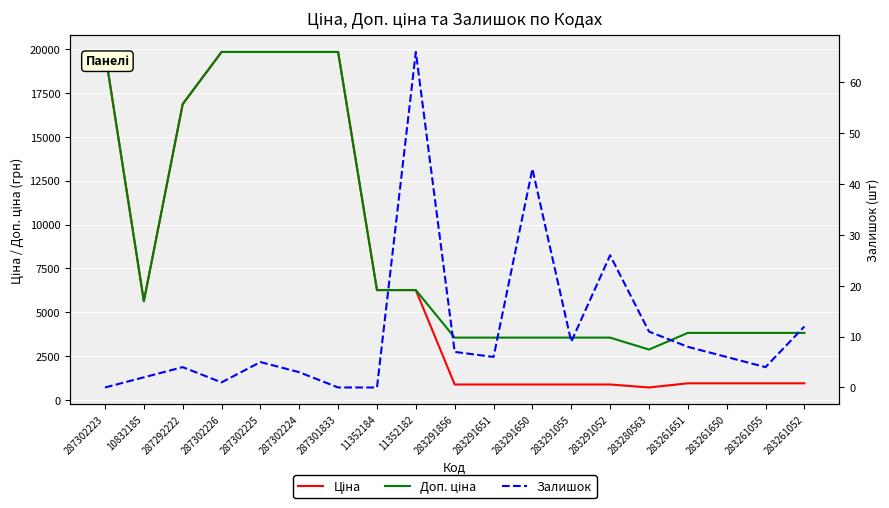

The value of Ціна at 283291650 is 889.9. True or false?

True